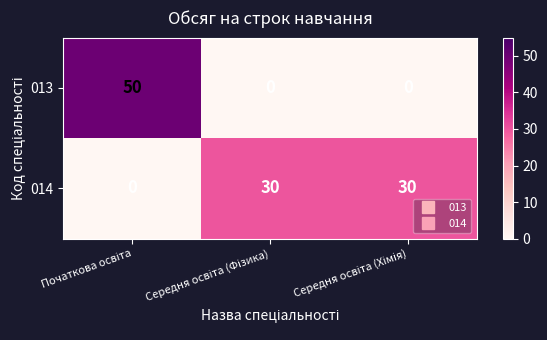

How many data points in 013 are above 0?

1